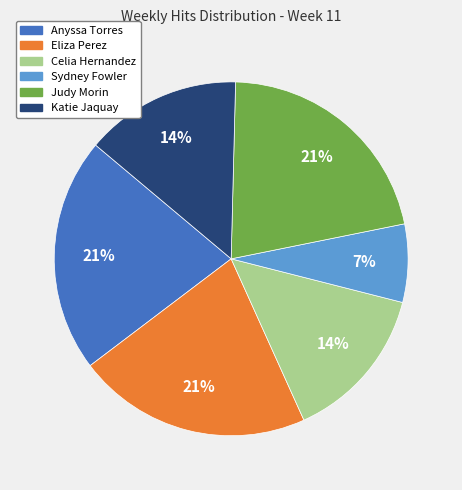

Is there any slice that represents more than half of the pie?

No